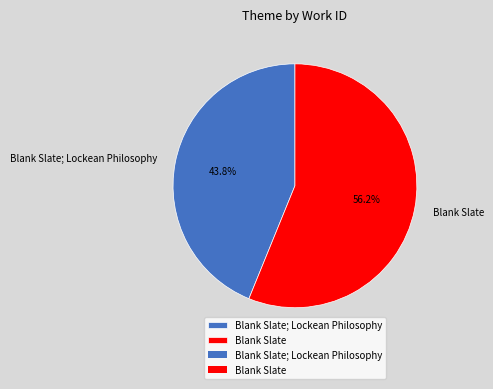

Between Blank Slate and Blank Slate; Lockean Philosophy, which is larger?

Blank Slate